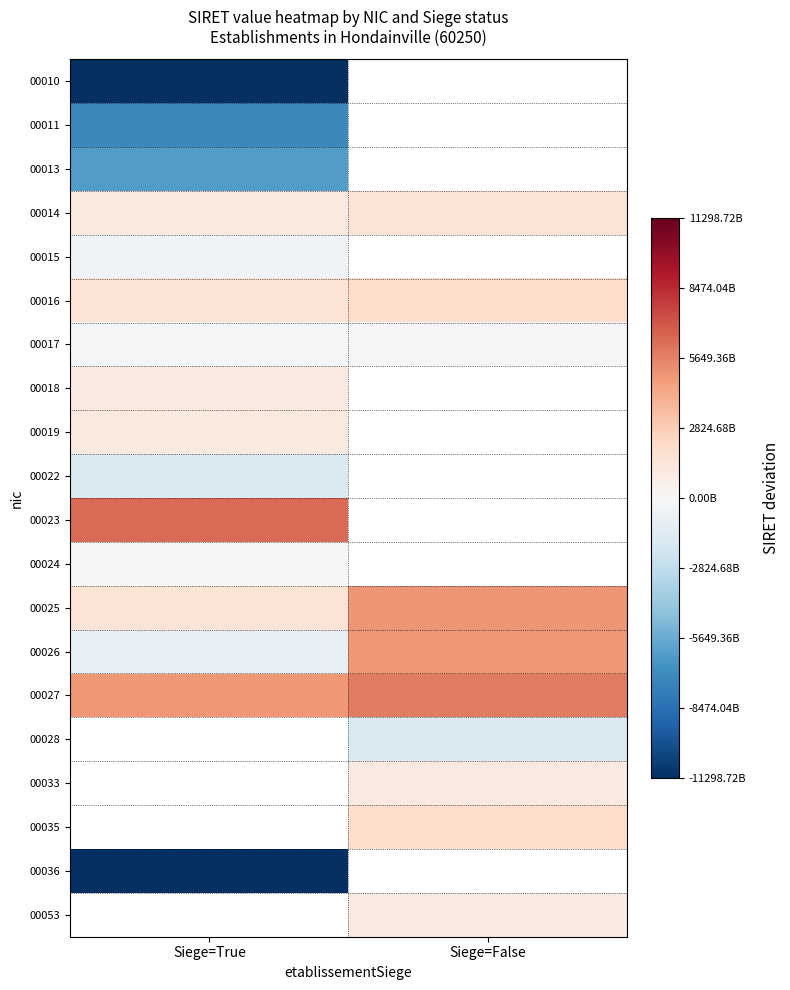

Which series has the largest total across all categories?

00027